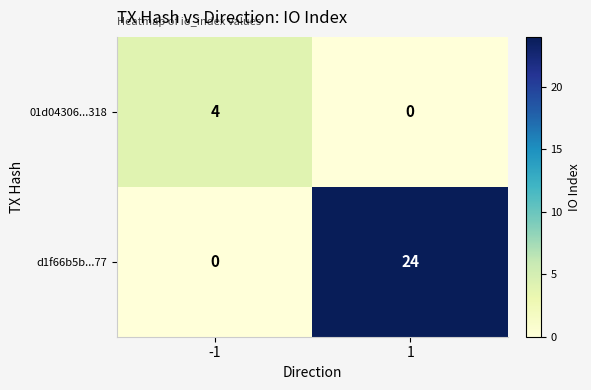

Reading left to right, extract all data points from this chart.

01d04306...318: 4	0
d1f66b5b...77: 0	24